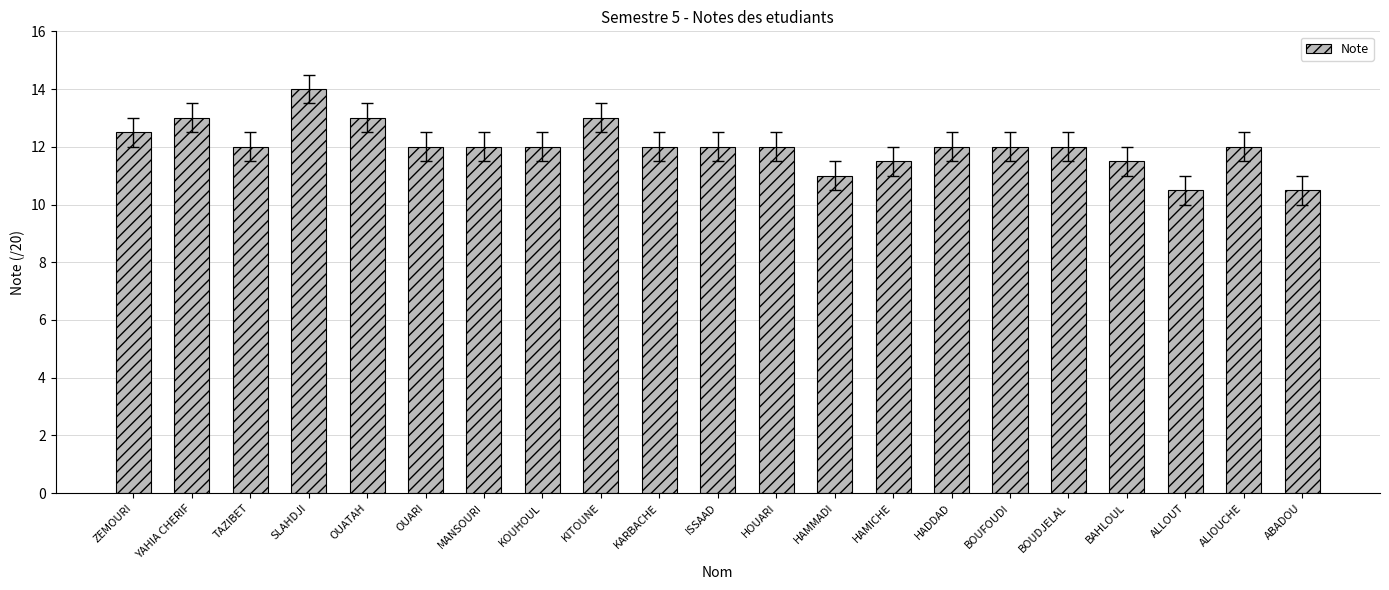

Reading left to right, what are all the values shown in this chart?

ZEMOURI=12.5	YAHIA CHERIF=13.0	TAZIBET=12.0	SLAHDJI=14.0	OUATAH=13.0	OUARI=12.0	MANSOURI=12.0	KOUHOUL=12.0	KITOUNE=13.0	KARBACHE=12.0	ISSAAD=12.0	HOUARI=12.0	HAMMADI=11.0	HAMICHE=11.5	HADDAD=12.0	BOUFOUDI=12.0	BOUDJELAL=12.0	BAHLOUL=11.5	ALLOUT=10.5	ALIOUCHE=12.0	ABADOU=10.5